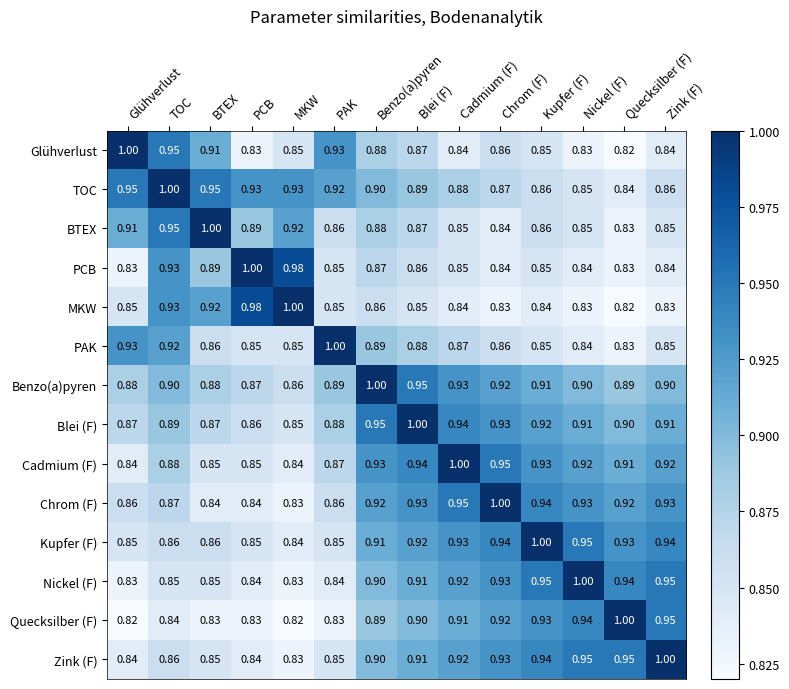

Count the number of data series in this chart.

14